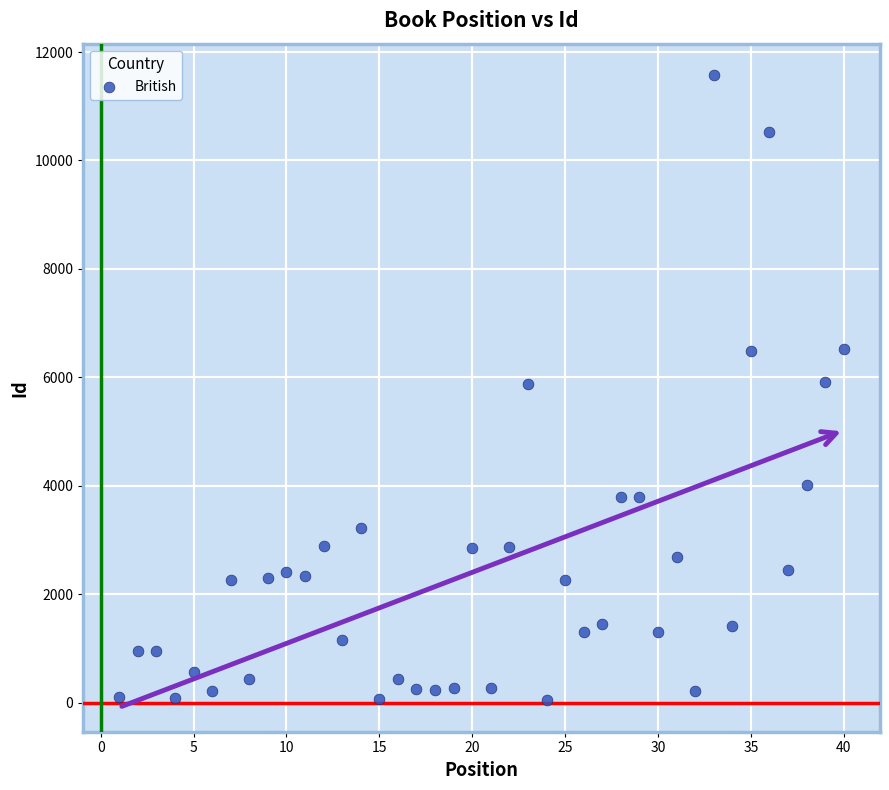

What is the range of Y values (max minus min)?

11536